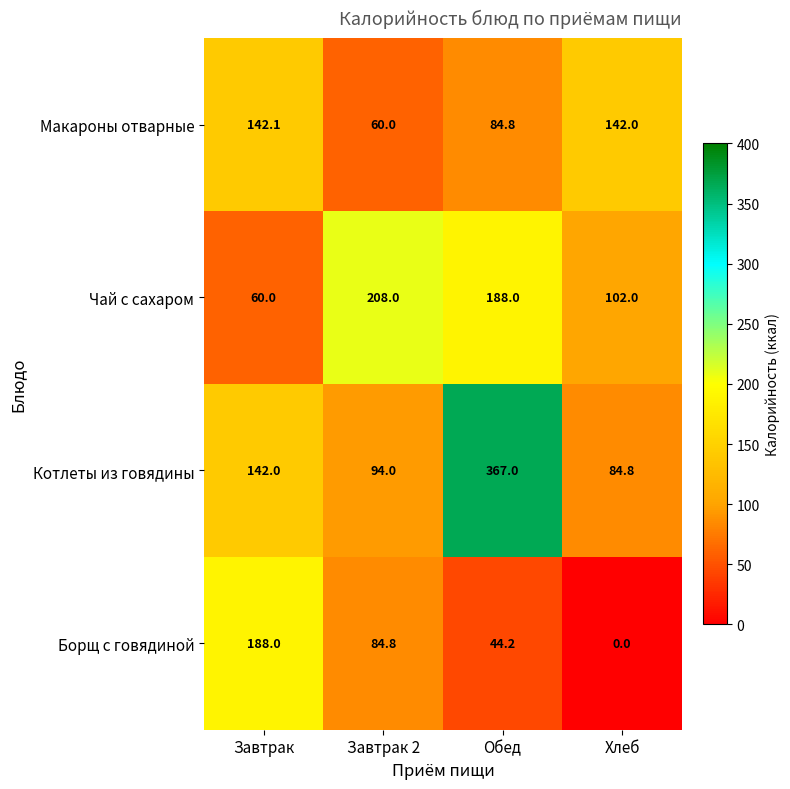

True or false: Борщ с говядиной has a value of -91.0 at Хлеб.

False